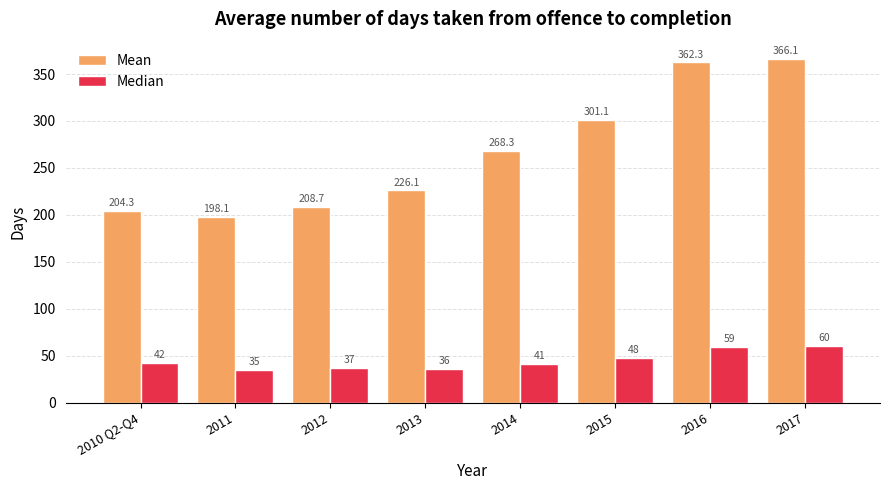

Reading left to right, list all the values displayed in this chart.

Mean: 204.3	198.1	208.7	226.1	268.3	301.1	362.3	366.1
Median: 42.0	35.0	37.0	36.0	41.0	48.0	59.0	60.0